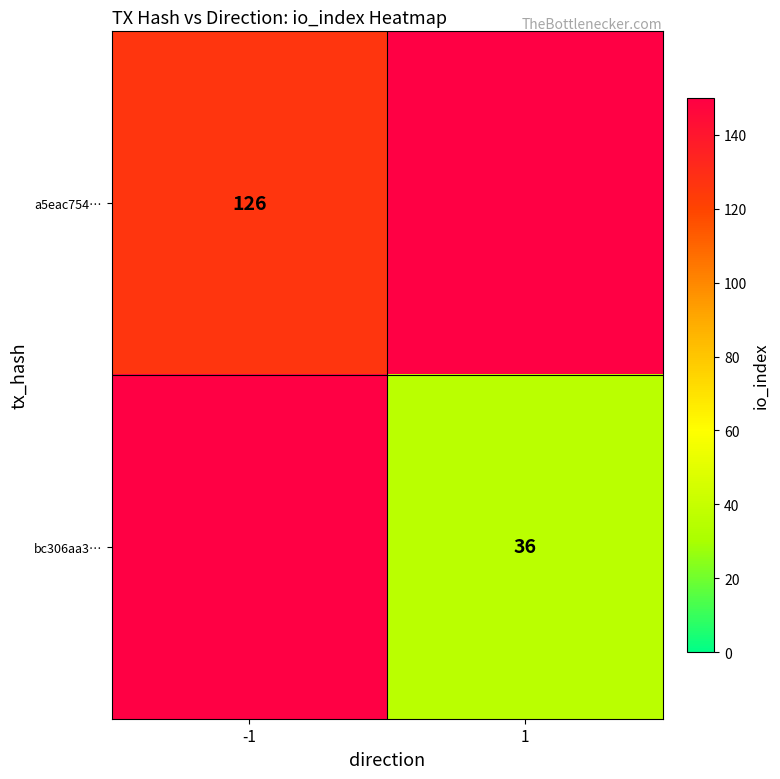

The bc306aa3… series shows 36 at 1. True or false?

True